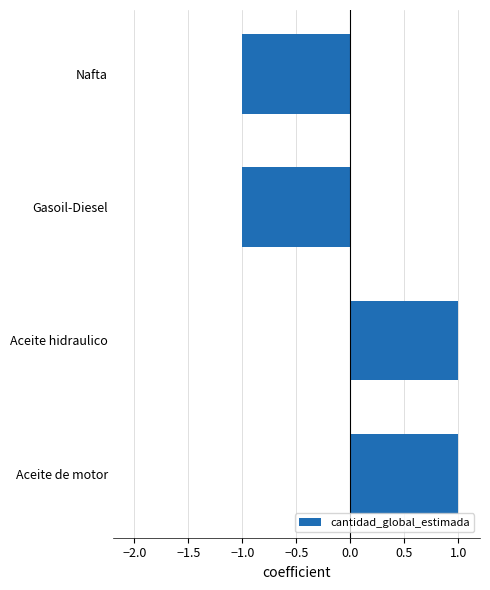

What is the smallest value displayed?

-1.0